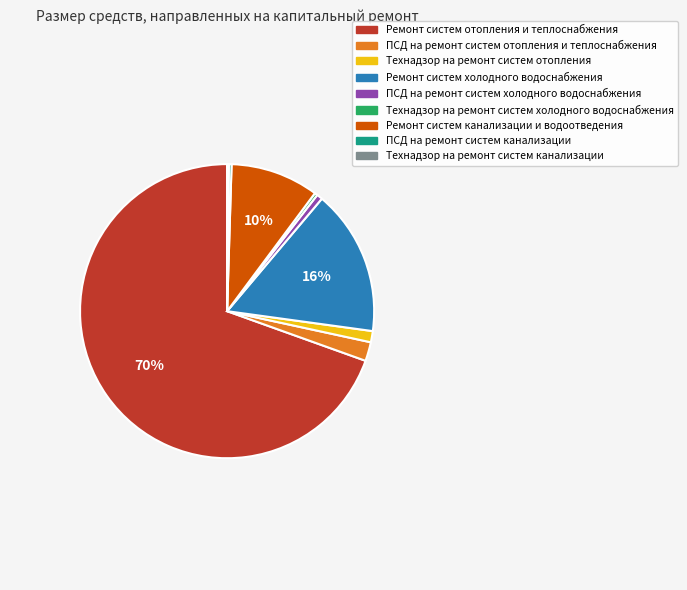

Is there a majority slice in this chart?

Yes